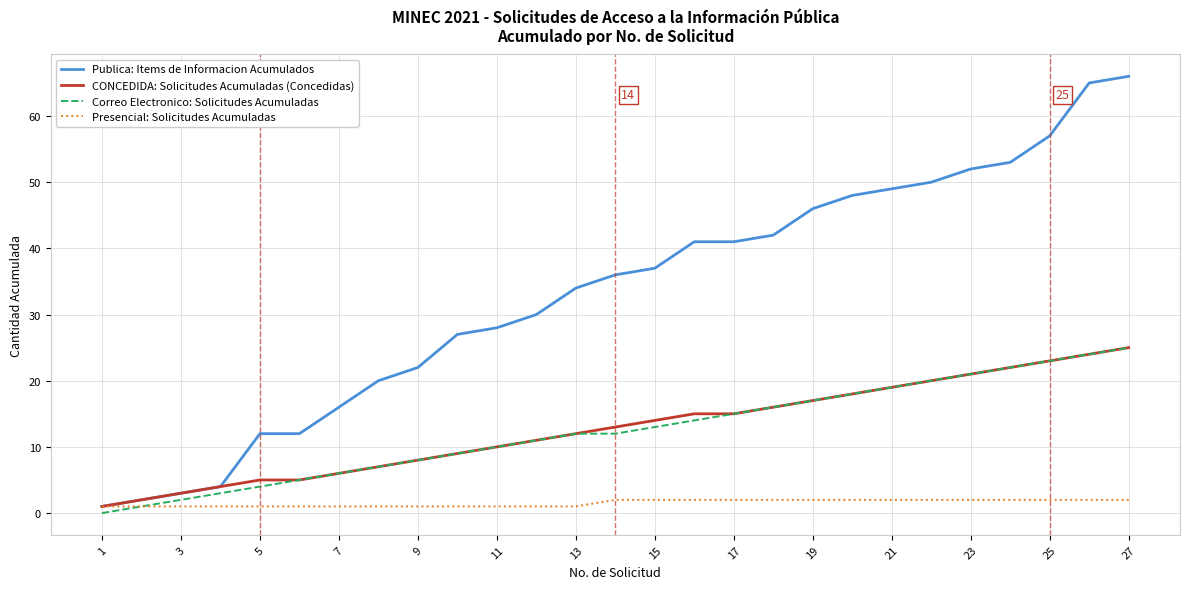

What is the sum of all Presencial: Solicitudes Acumuladas values?

41